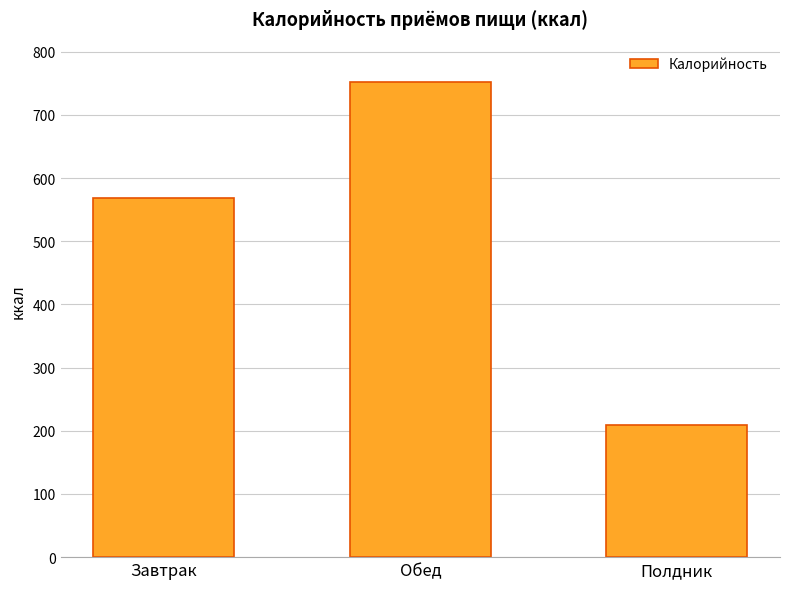

What position from the right is Обед?

2